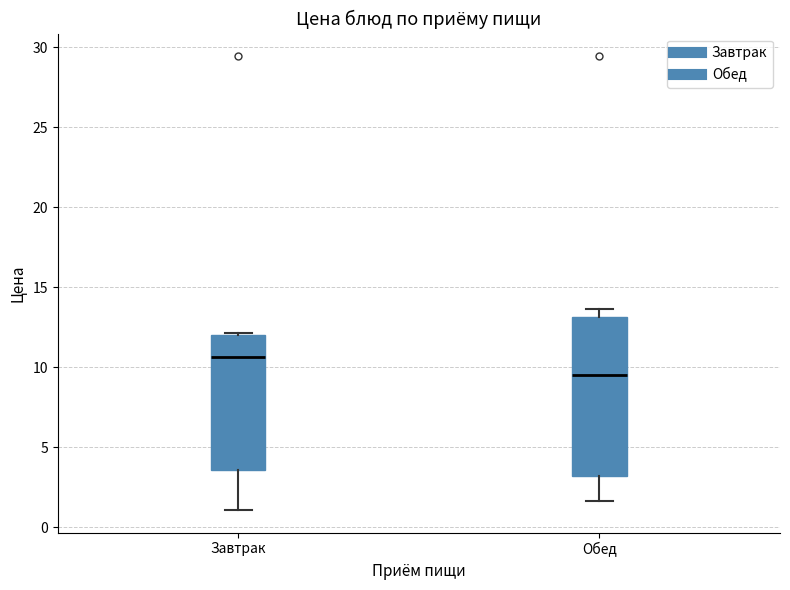

Reading left to right, transcribe this box plot: for each box, give where its median line is, the range the box spans, and where its two whiskers end, as read against the y-axis. The values are not printed on the chart, so give them approximately, as read against the axis.

Завтрак: median 10.5, box 3.5 to 12.0, whiskers 1.0 to 12.0
Обед: median 9.5, box 3.0 to 13.0, whiskers 1.5 to 13.5